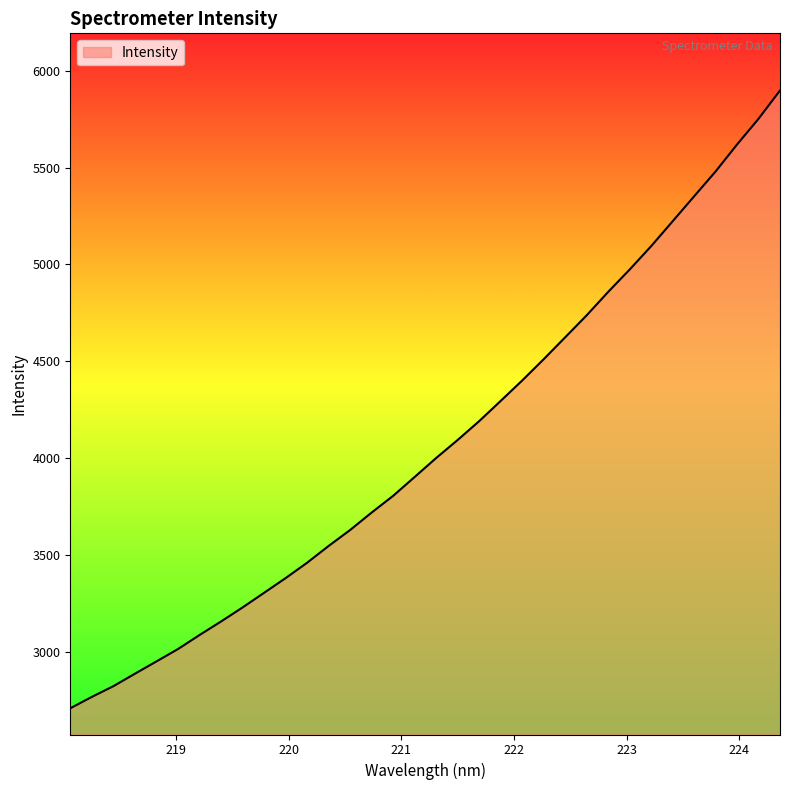

Count the number of data series in this chart.

1